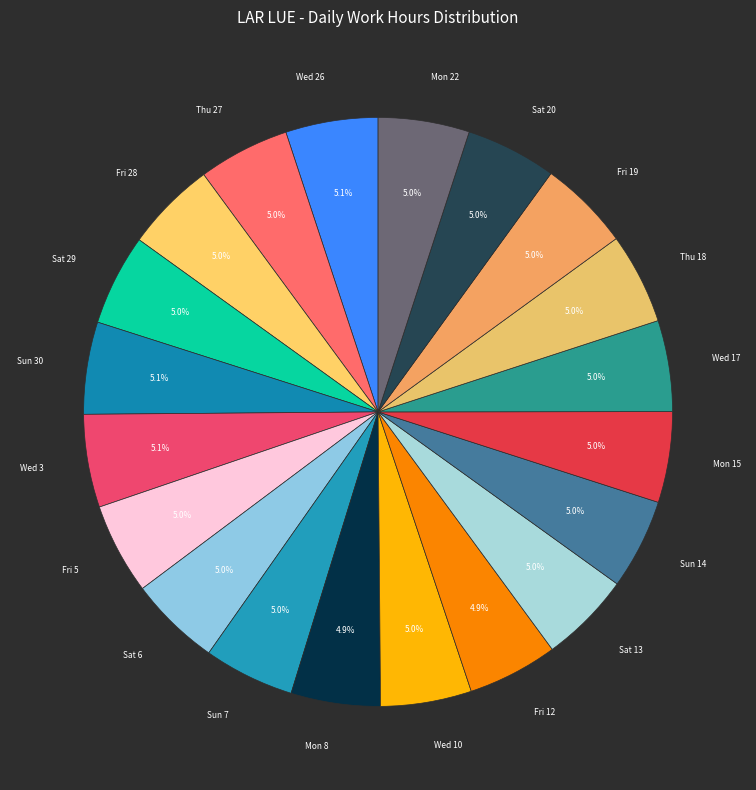

Does Sat 6 account for over 50% of the chart?

No